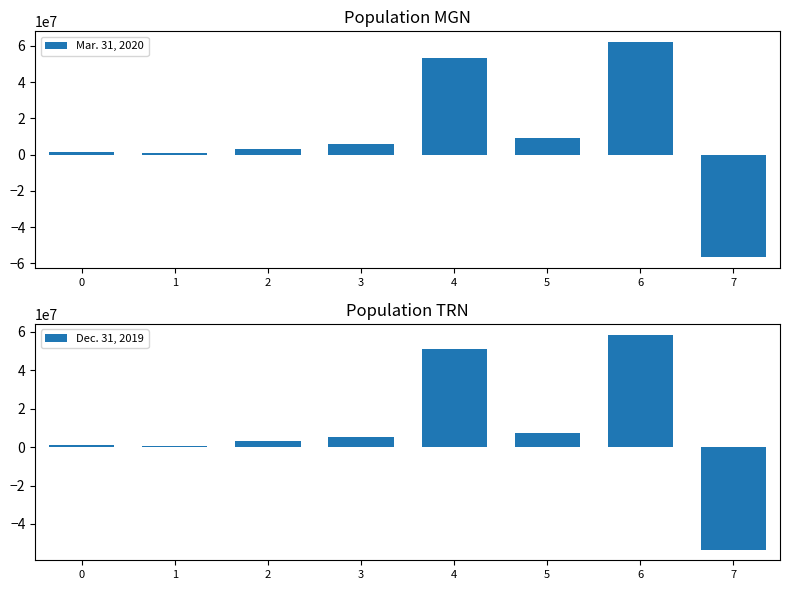

Rank the series by their maximum value, from highest to lowest.

Mar. 31, 2020, Dec. 31, 2019